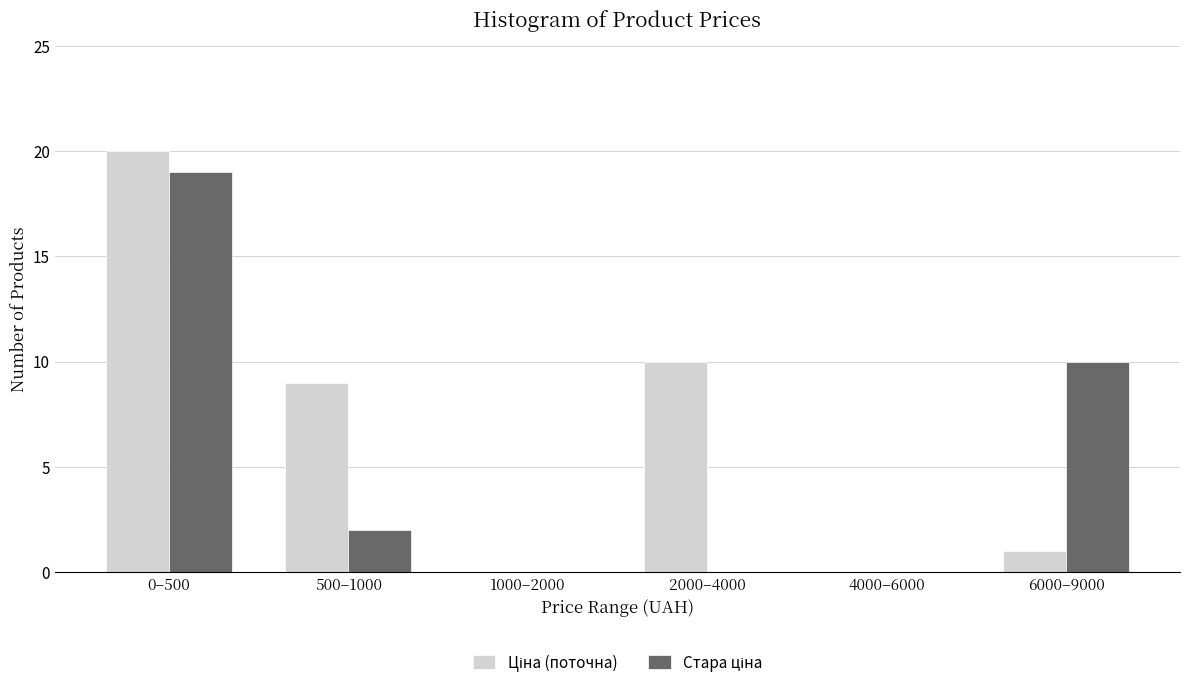

At which category is the sum across all series the highest?

0–500